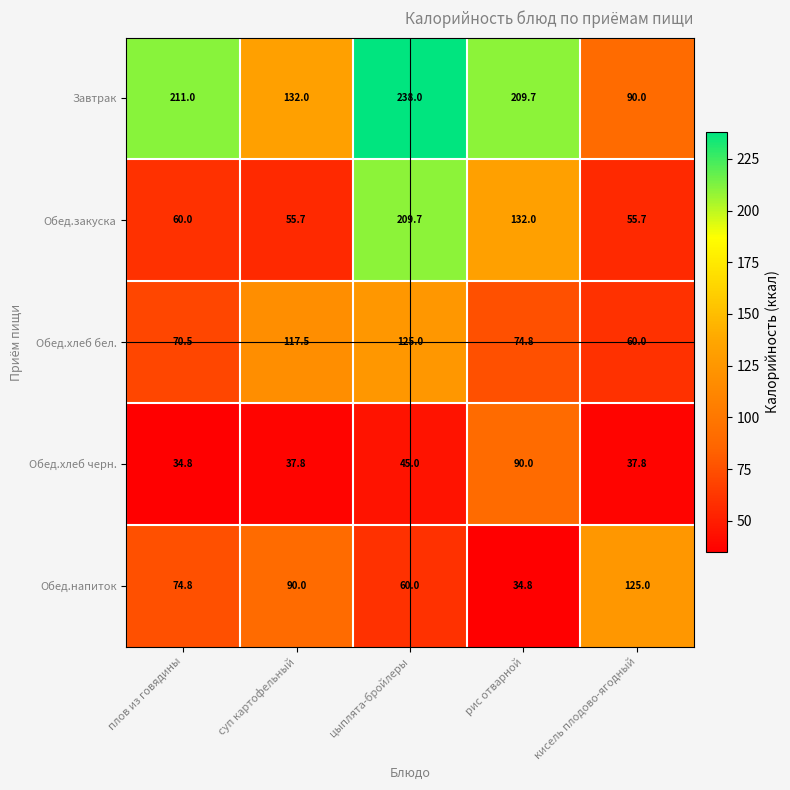

The Обед.хлеб черн. series shows 66.1 at суп картофельный. True or false?

False